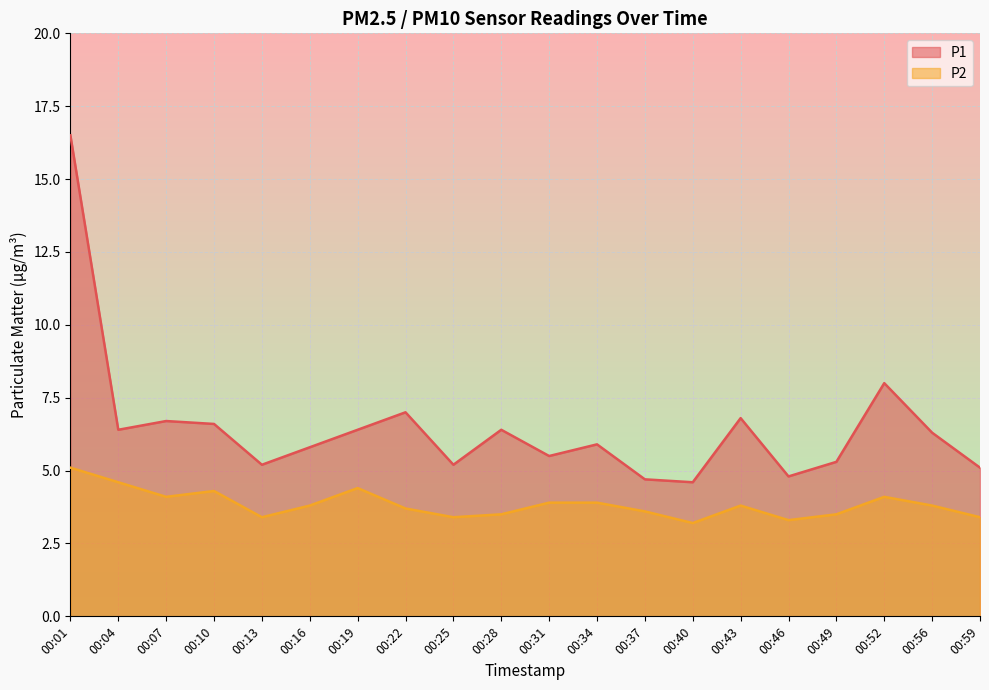

List the series in order of their overall mean, highest first.

P1, P2